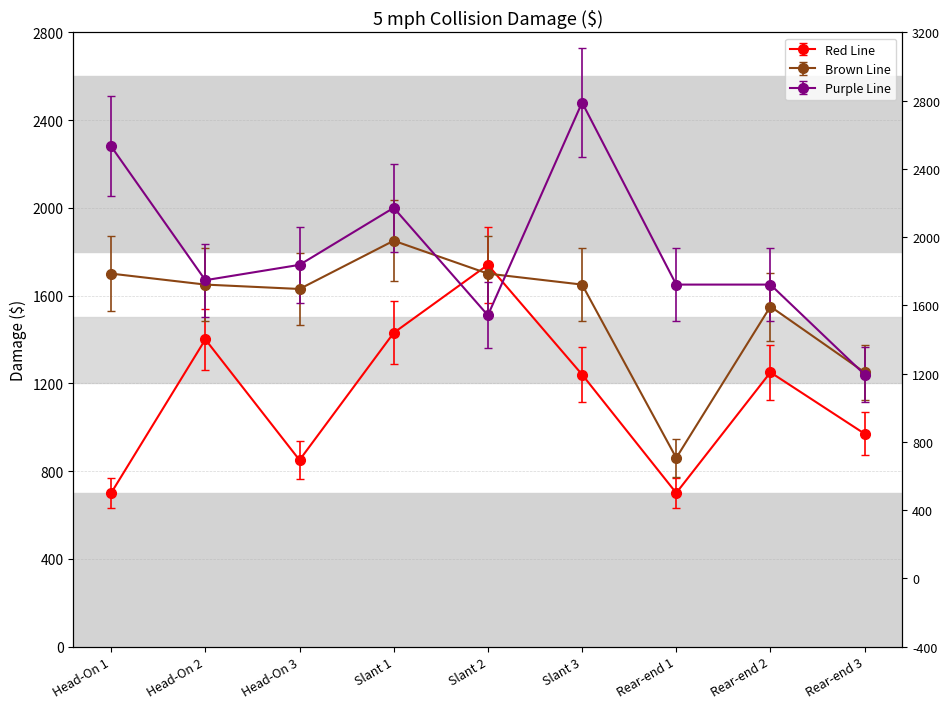

Read the Brown Line value at Head-On 2, to the nearest 50.

1650